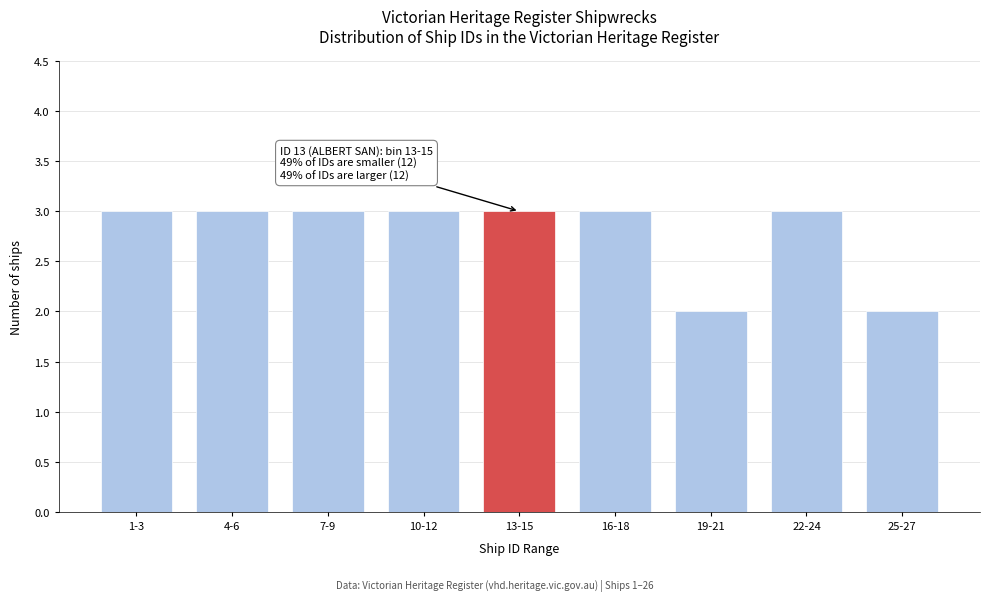

Reading left to right, extract all data points from this chart.

1-3=3	4-6=3	7-9=3	10-12=3	13-15=3	16-18=3	19-21=2	22-24=3	25-27=2